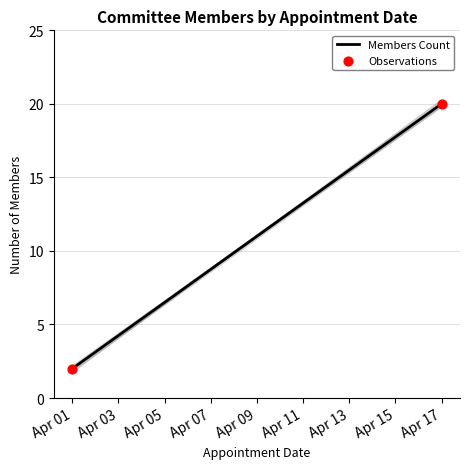

What is the range of X values (max minus min)?

16